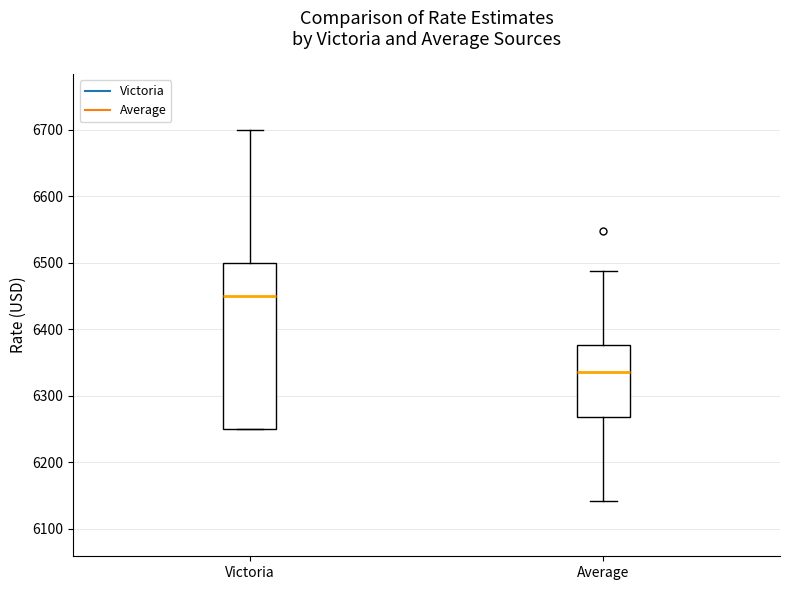

Which box is the tallest, from its lower edge to its upper edge?

Victoria